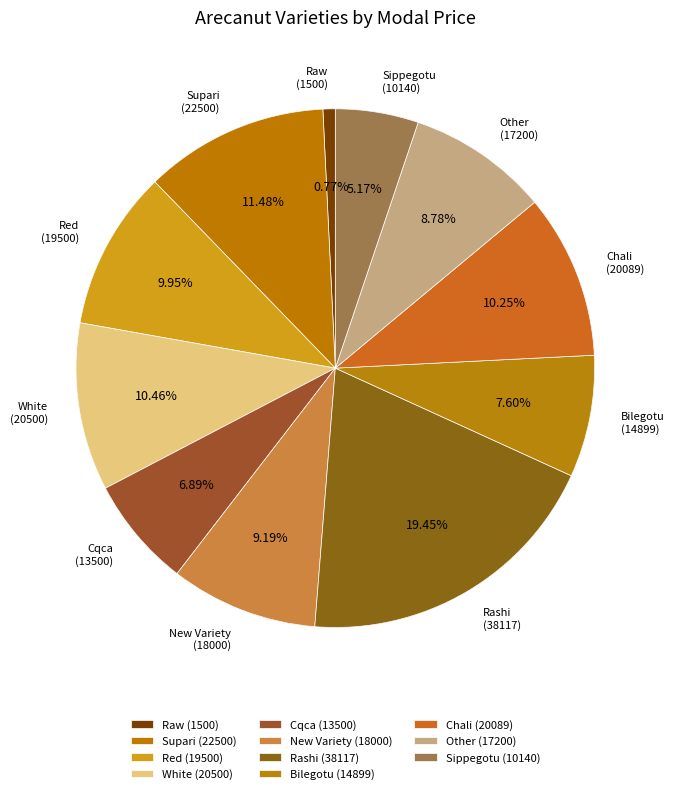

Approximately how many times larger is the value at New Variety compared to Other?

1.0